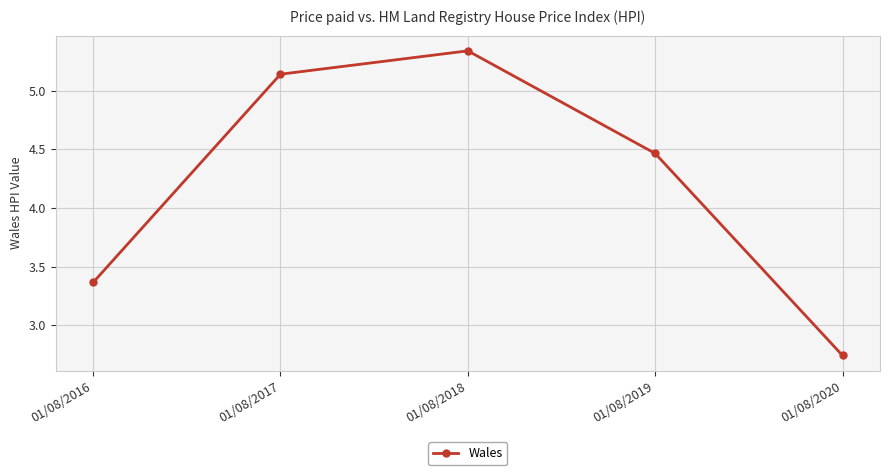

True or false: the data shows 2.1 at 01/08/2017.

False